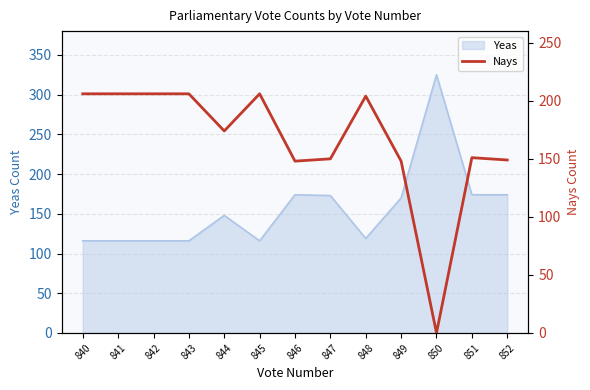

The Yeas series shows 170 at 849. True or false?

True